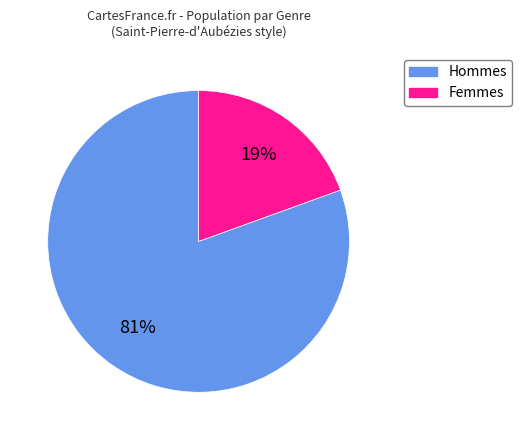

To the nearest percent, what is the average slice percentage?

50%